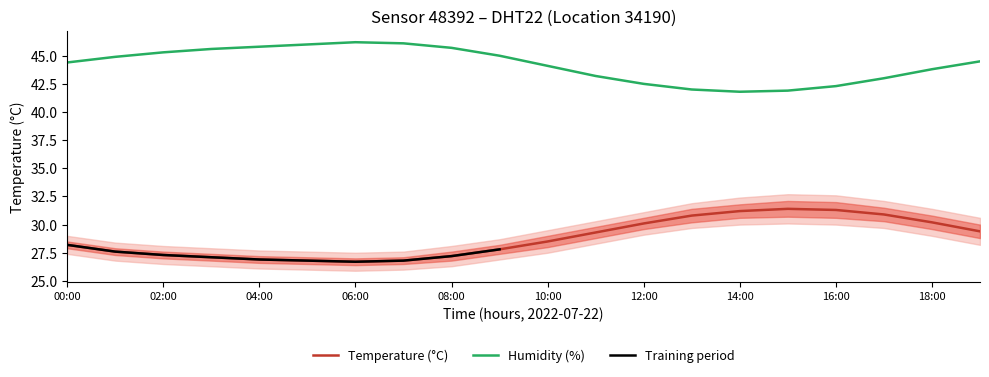

What is the highest value of the Humidity (%) series?

46.2